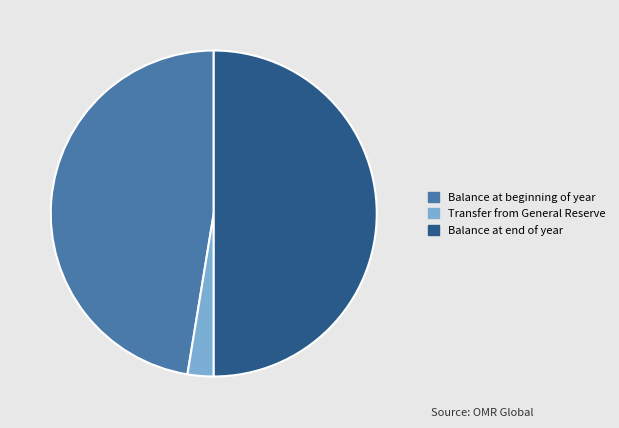

The Balance at end of year slice represents 40% of the pie. True or false?

False